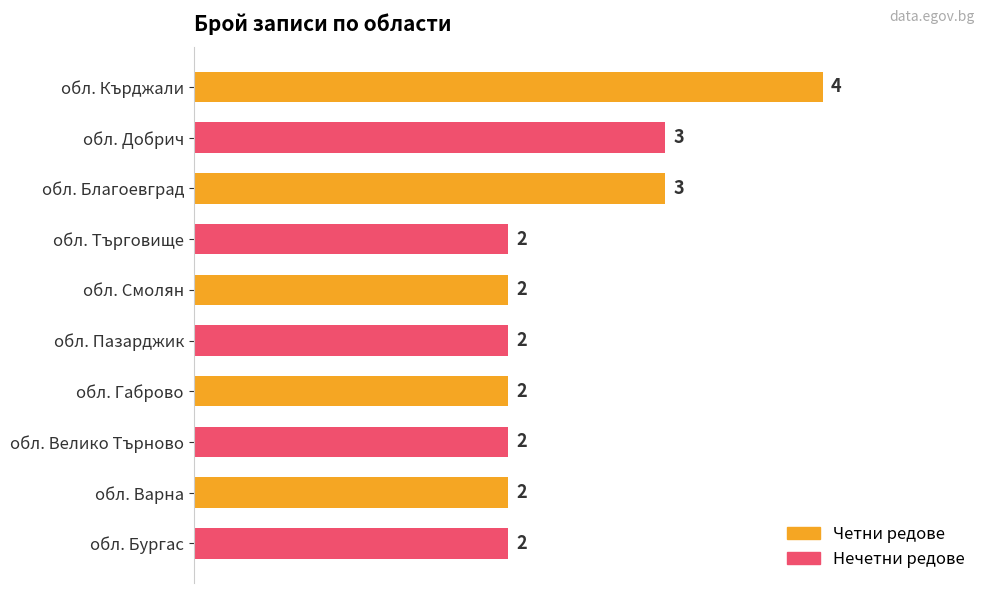

Count the values in the range 2 to 3.

9